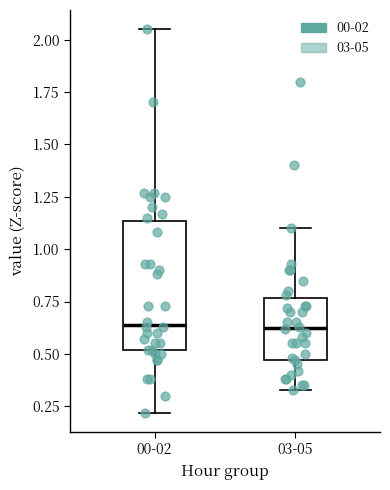

Which box is the tallest, from its lower edge to its upper edge?

00-02